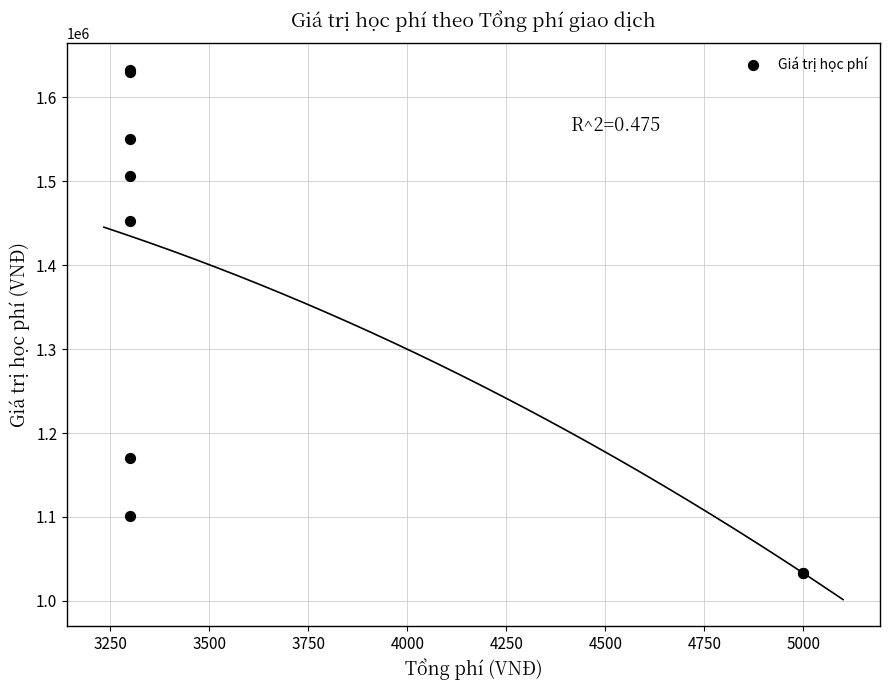

What Y value in the scatter plot is closest to 1333000?

1453000